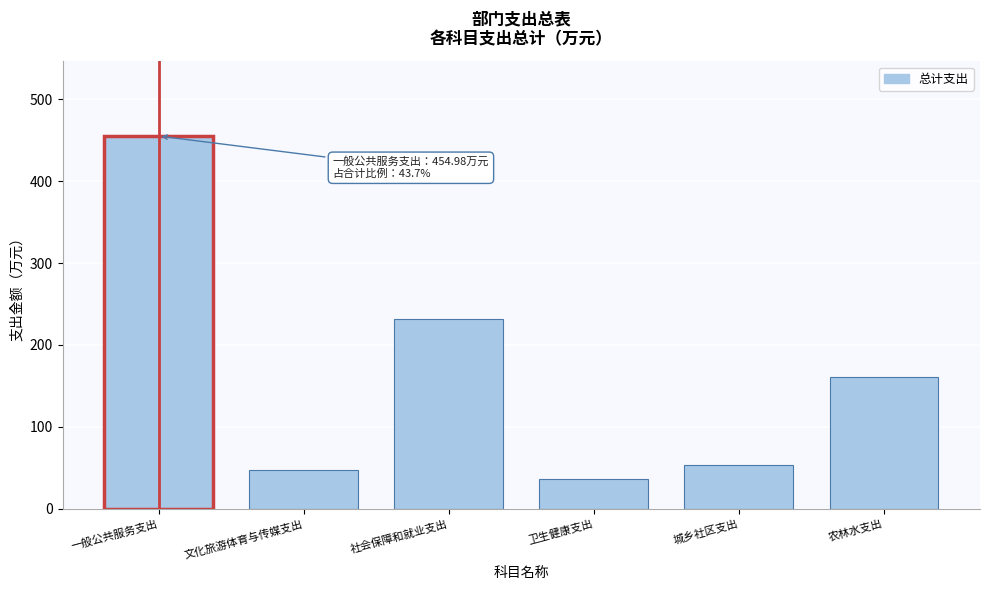

Reading right to left, what are all the values shown in this chart?

161.2	54.1	36.4	231.4	47.0	455.0